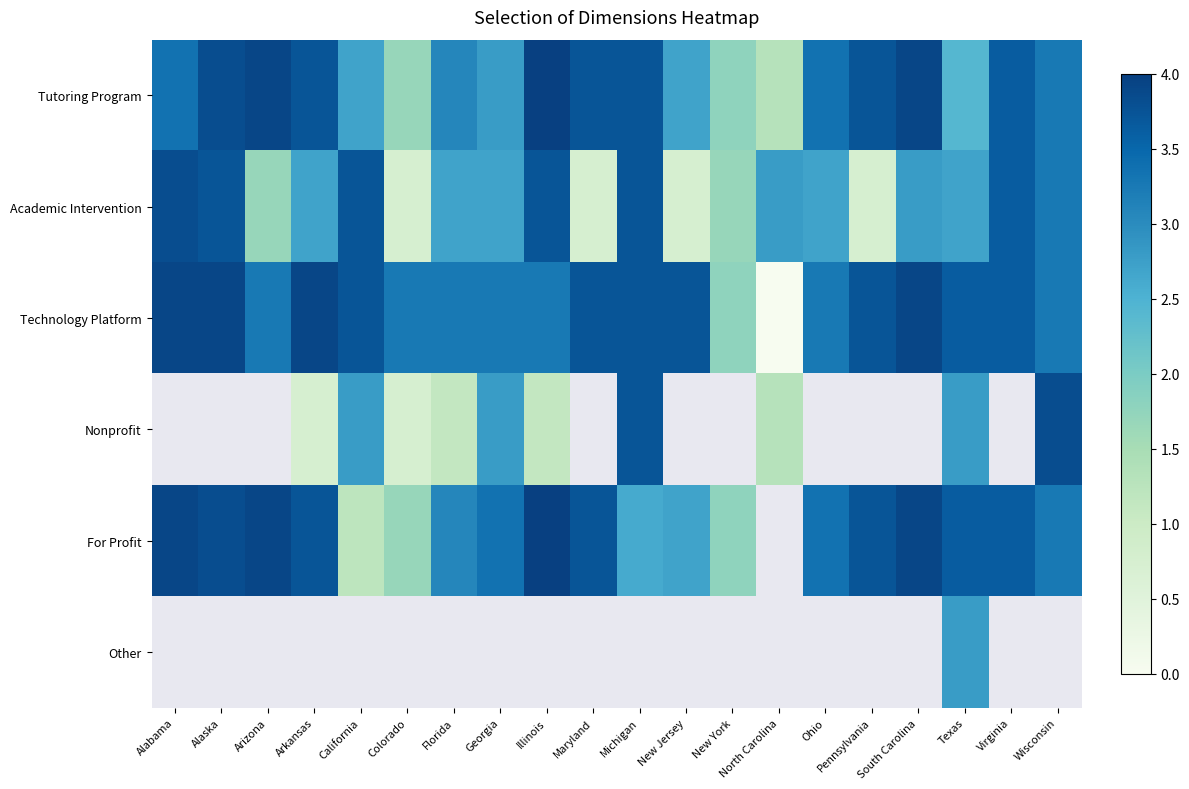

Where is Technology Platform nearest to the value 1?

New York